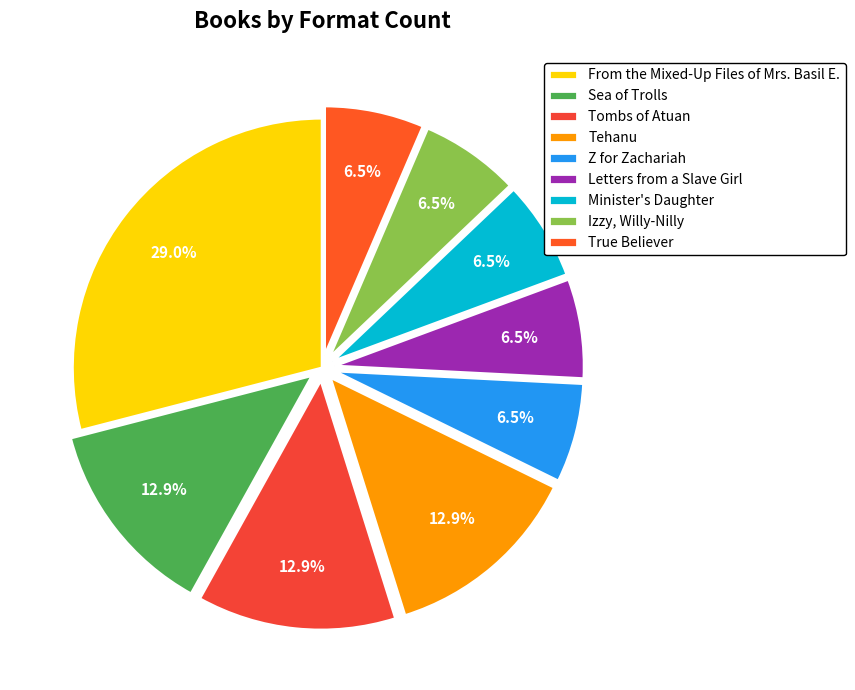

Is it true that Minister's Daughter is 16% of the pie?

False